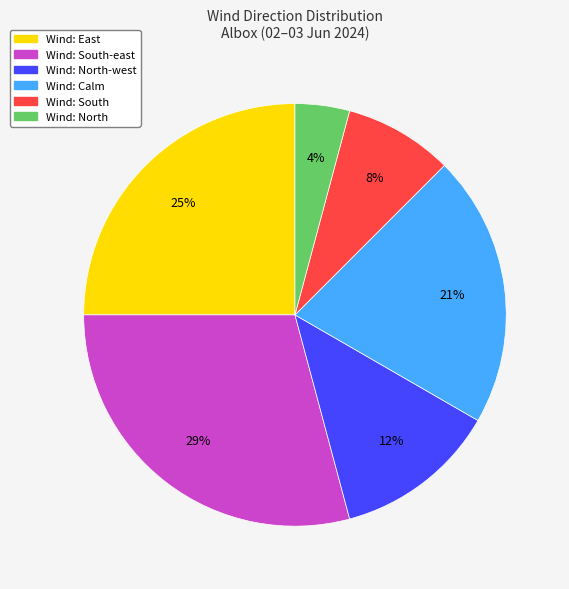

Is there any slice that represents more than half of the pie?

No